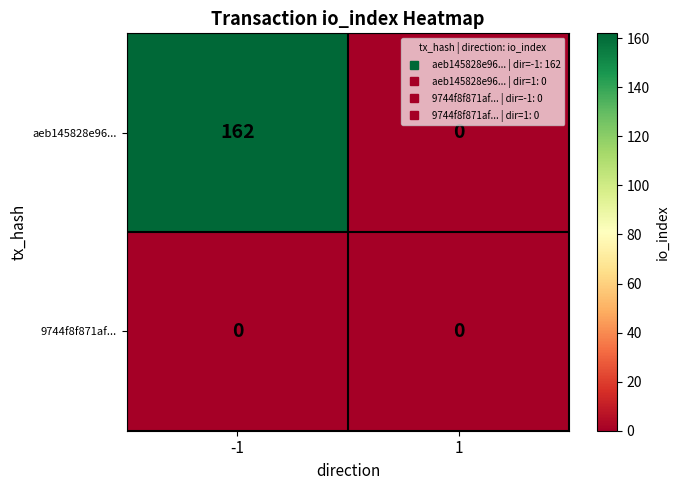

How many data points does each series have?

2